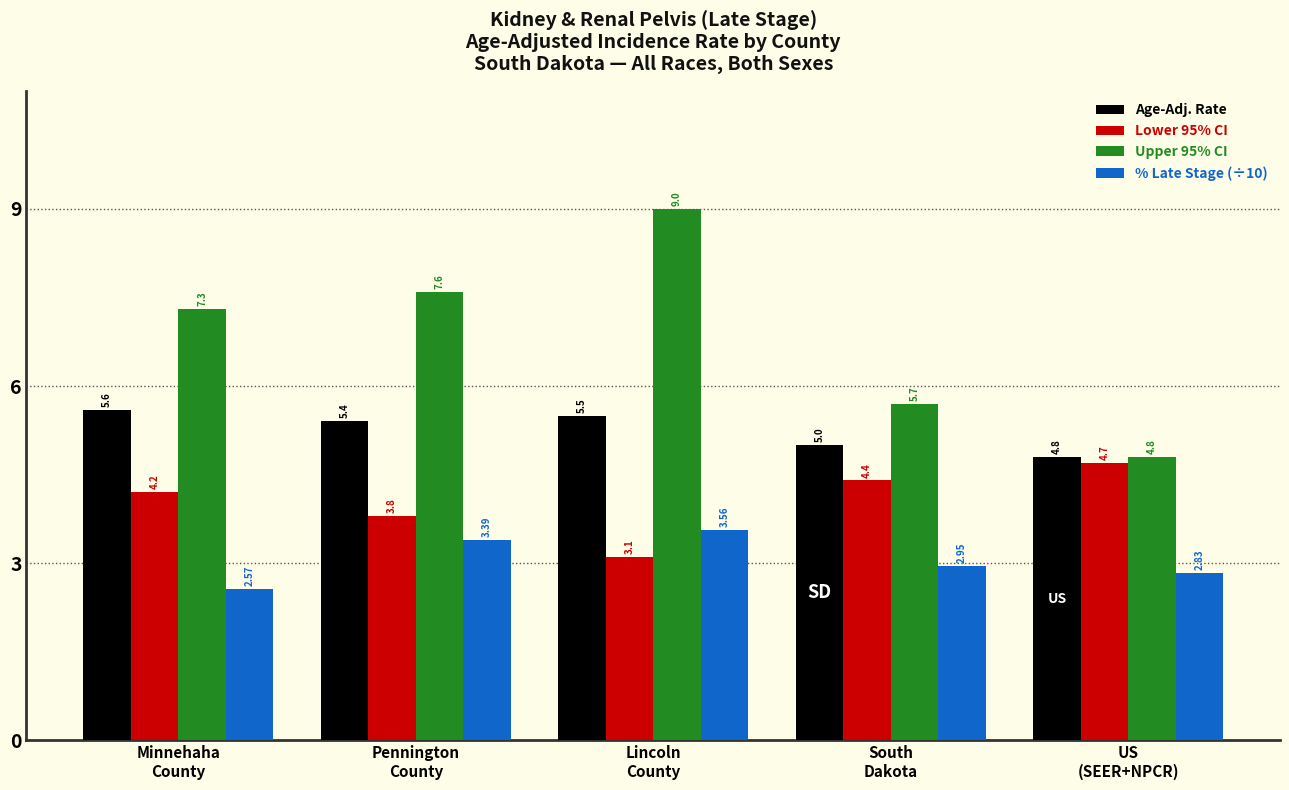

Which series has the largest range (max minus min)?

Upper 95% CI